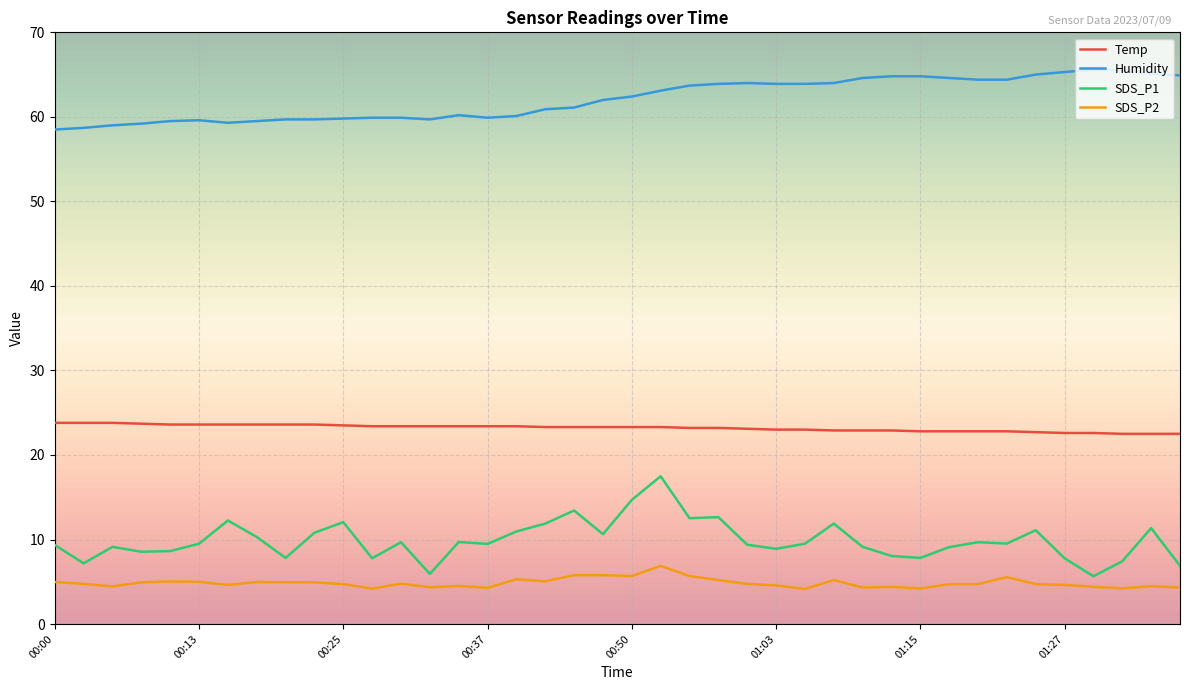

Which series has the widest spread of values?

SDS_P1